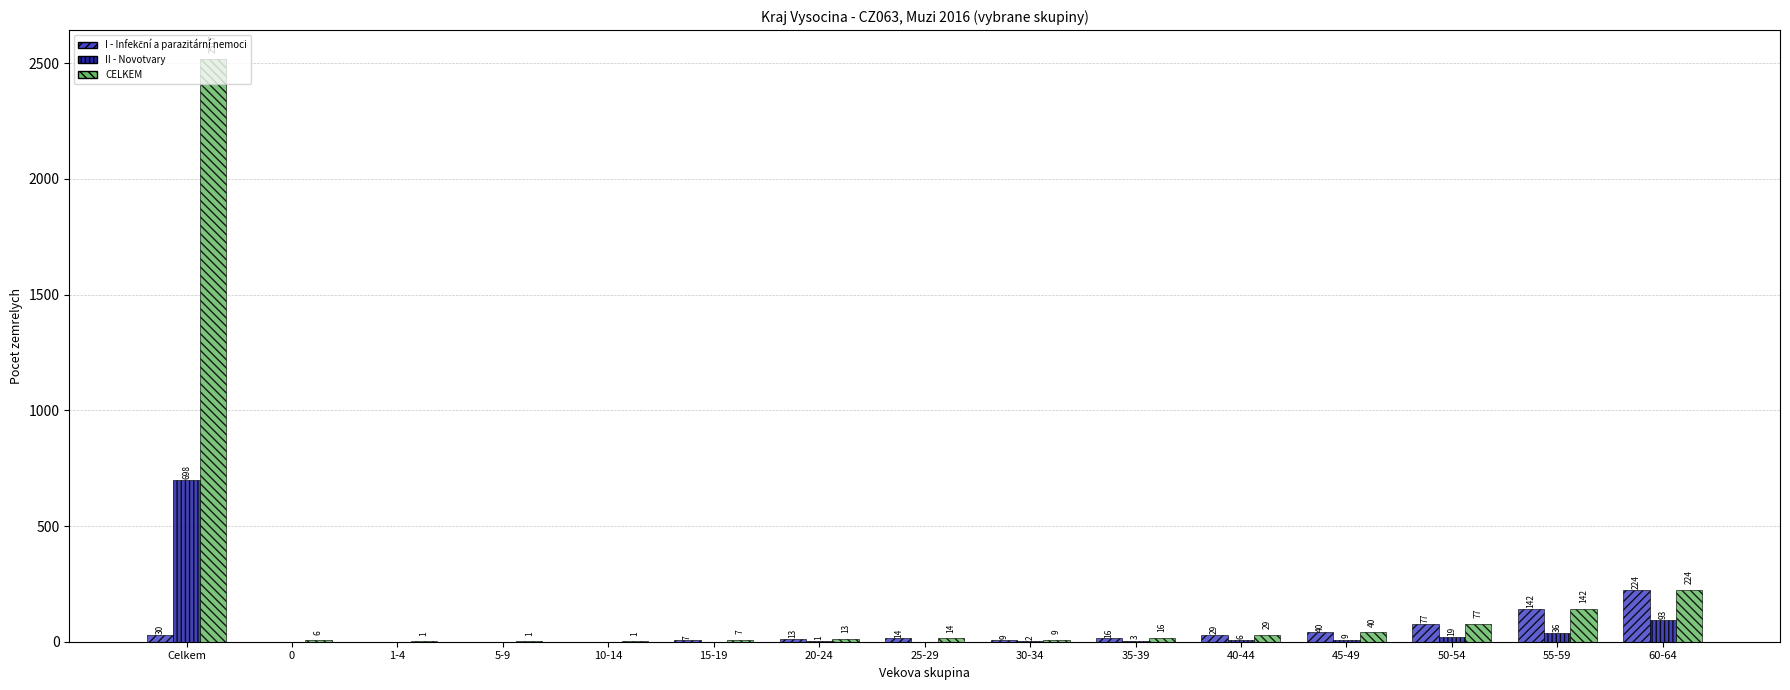

Which category has the highest value across all series?

Celkem